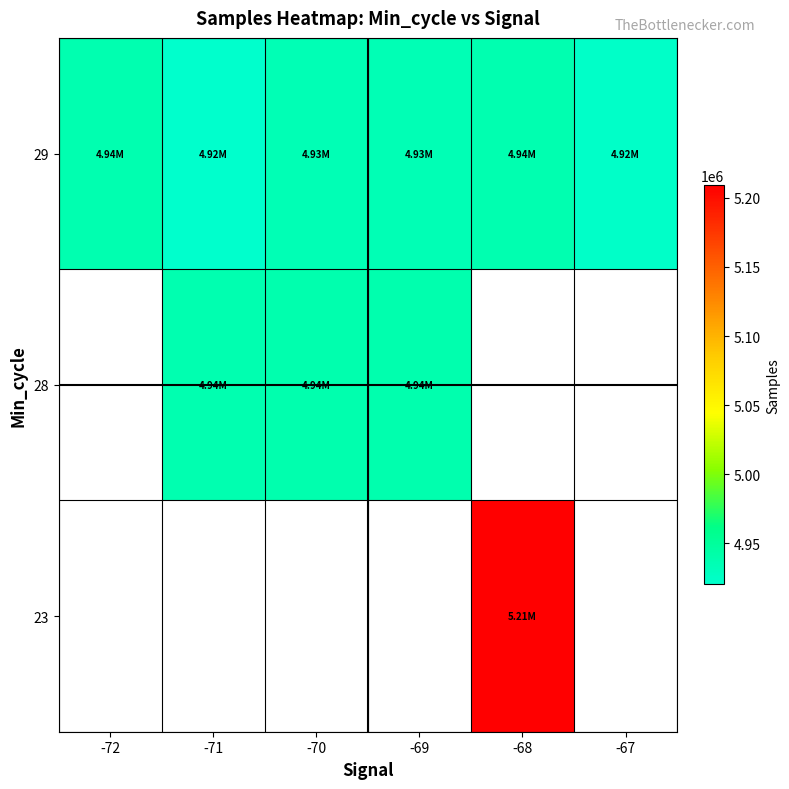

What is the minimum value shown in the chart?

4920486.7